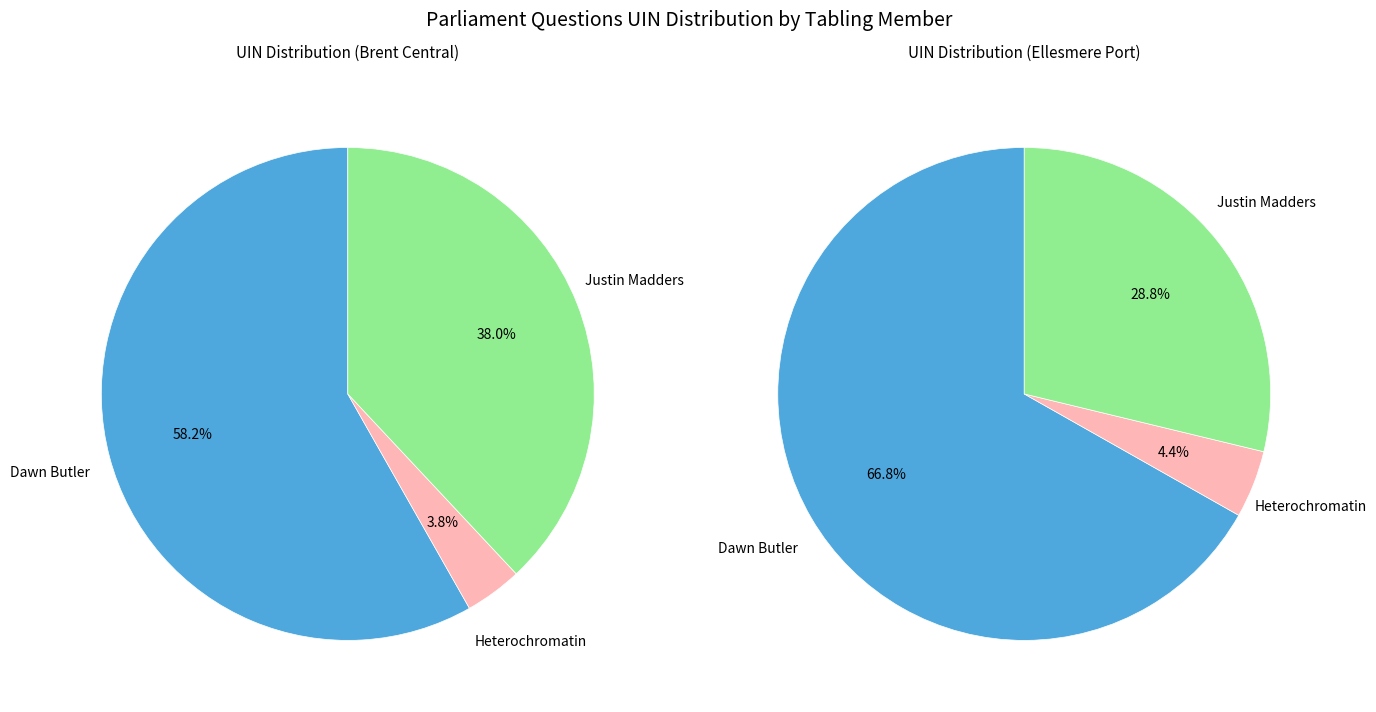

Which category has the biggest portion of the pie?

Dawn Butler (123881)